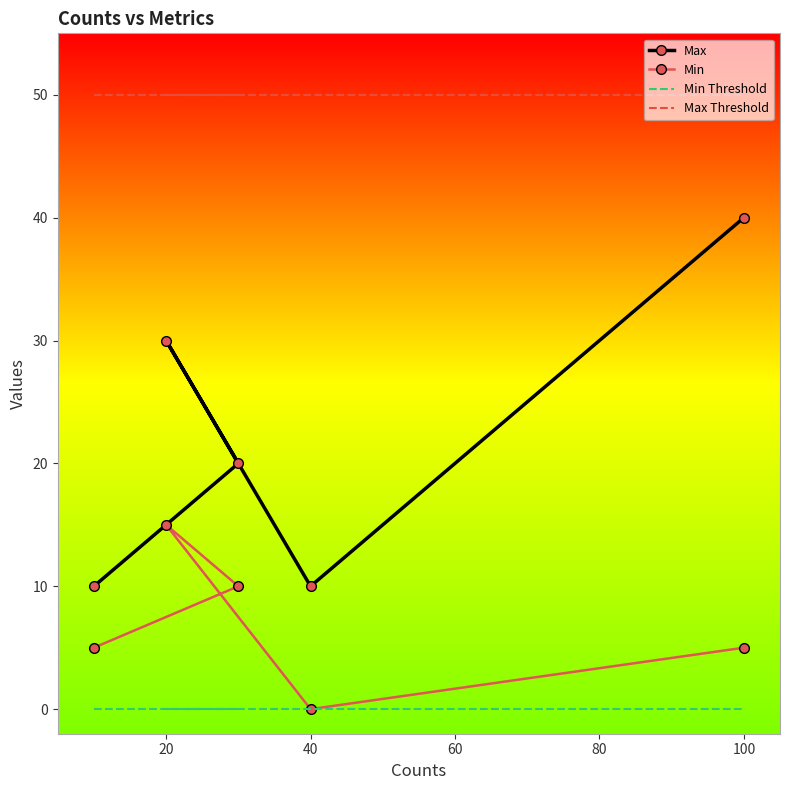

How many distinct data groups are displayed?

4